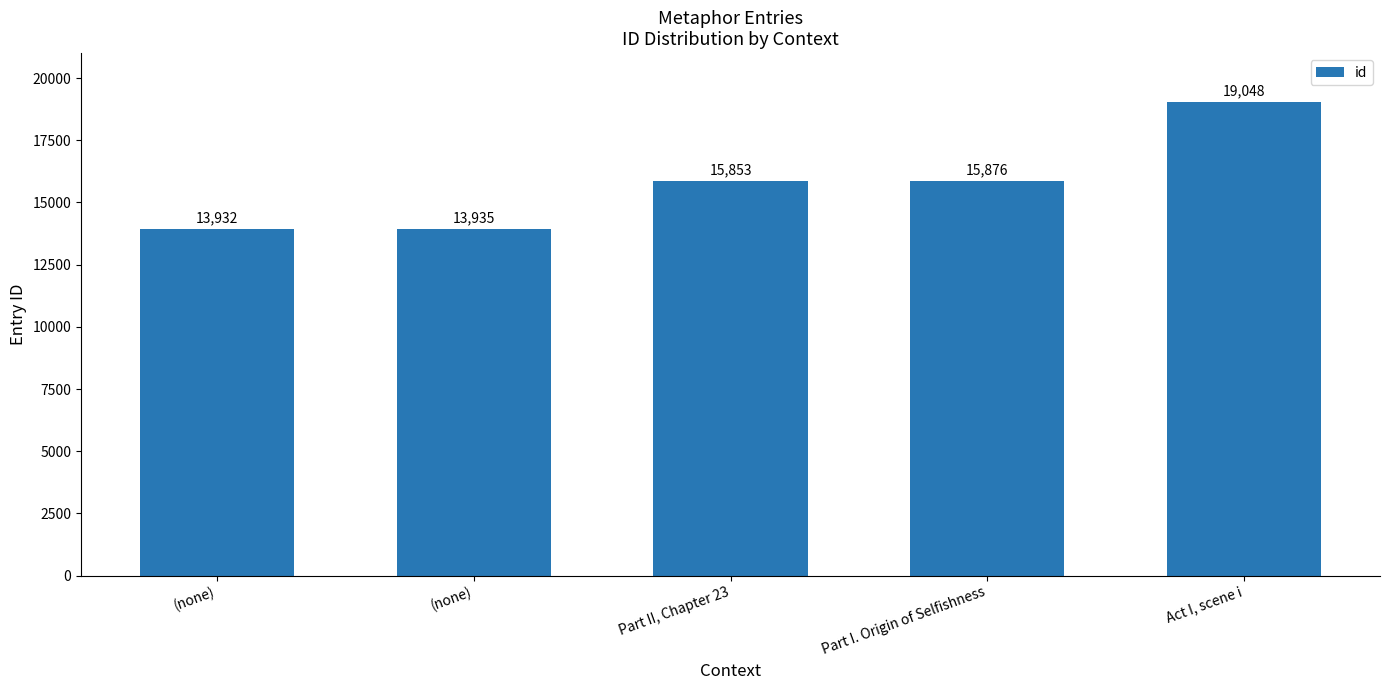

What is the approximate value at Part I. Origin of Selfishness?

15876